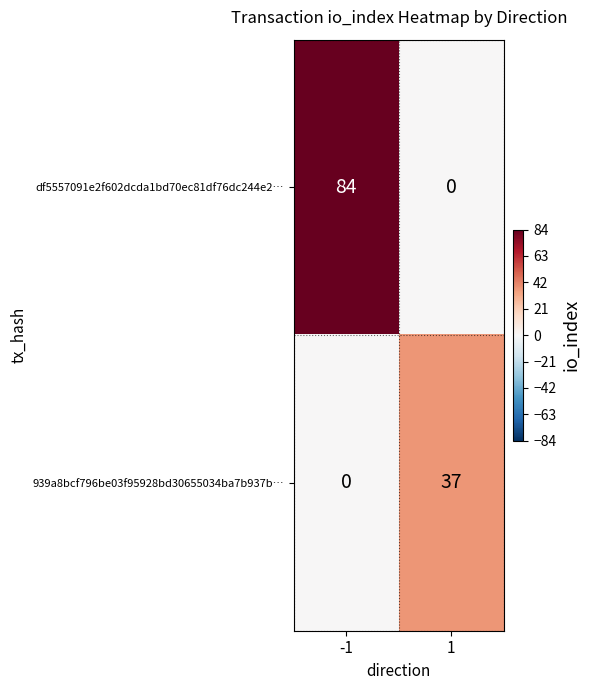

The value of 939a8bcf796be03f95928bd30655034ba7b937b… at 1 is 59. True or false?

False